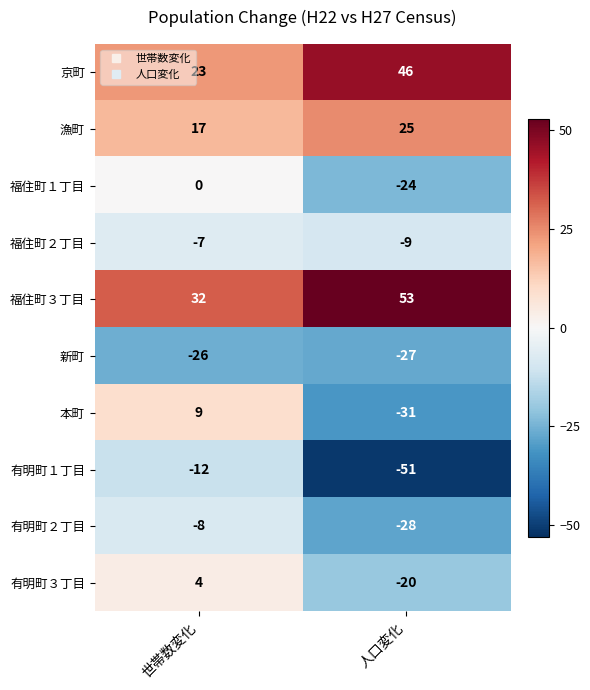

Which series changed the most between 世帯数変化 and 人口変化?

本町